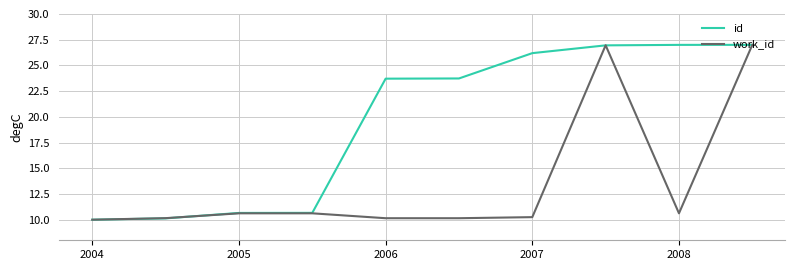

Rank the series by their average value, from lowest to highest.

work_id, id